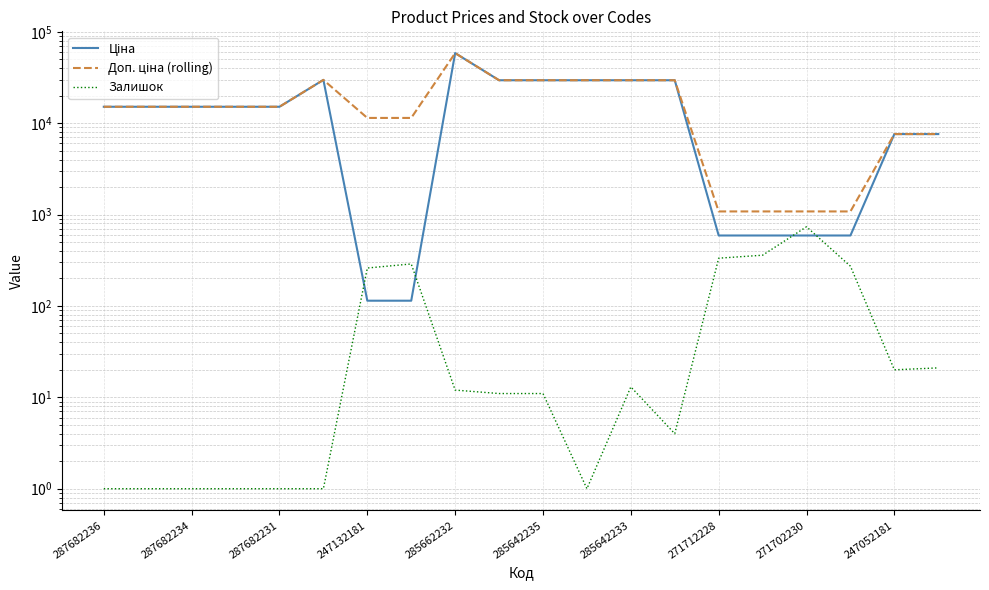

What are all the series names shown in the legend?

Ціна, Доп. ціна (rolling), Залишок